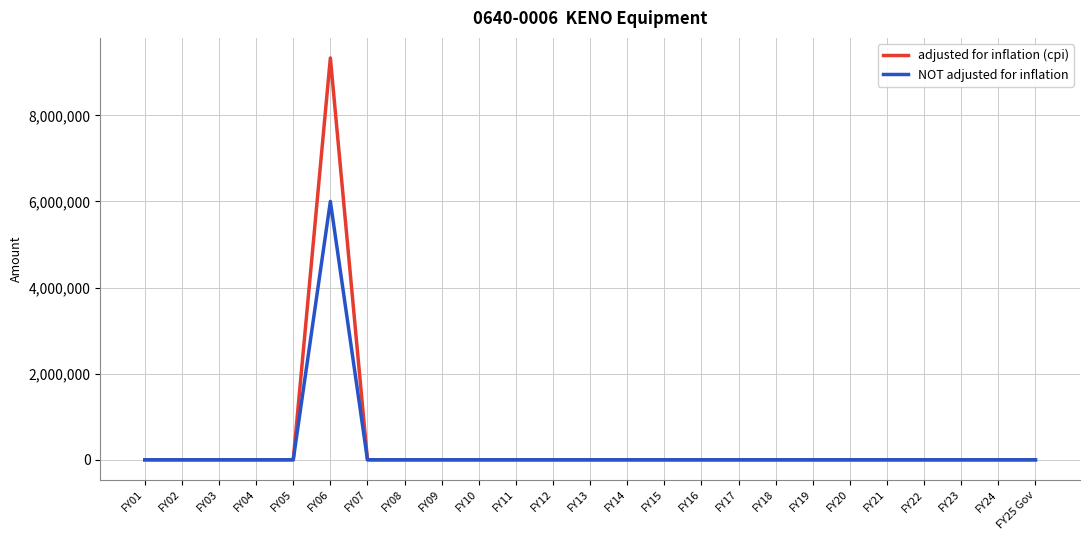

Rank the series by their maximum value, from lowest to highest.

NOT adjusted for inflation, adjusted for inflation (cpi)